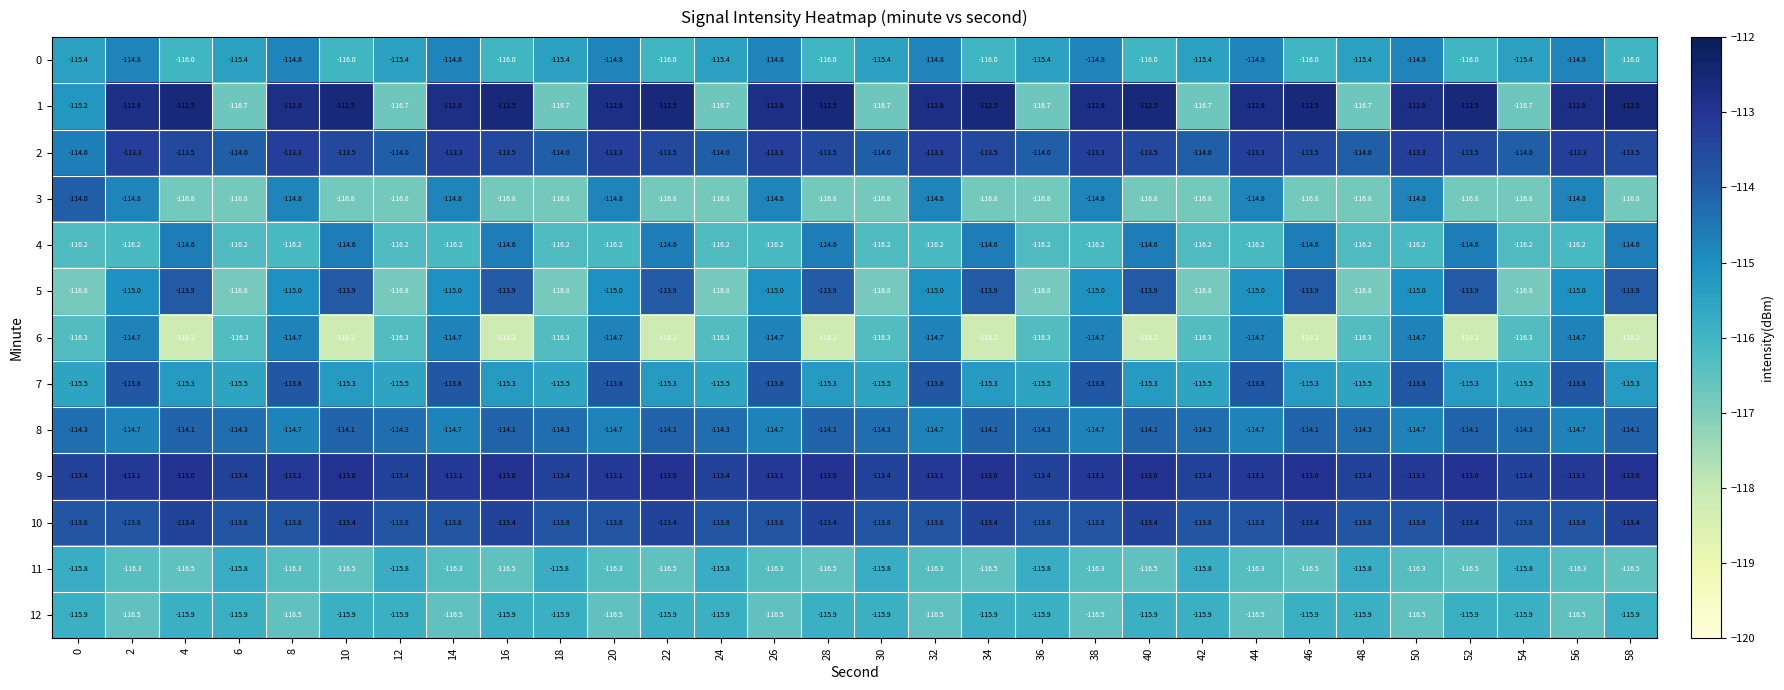

What is the total value across all series at 10?

-1493.7